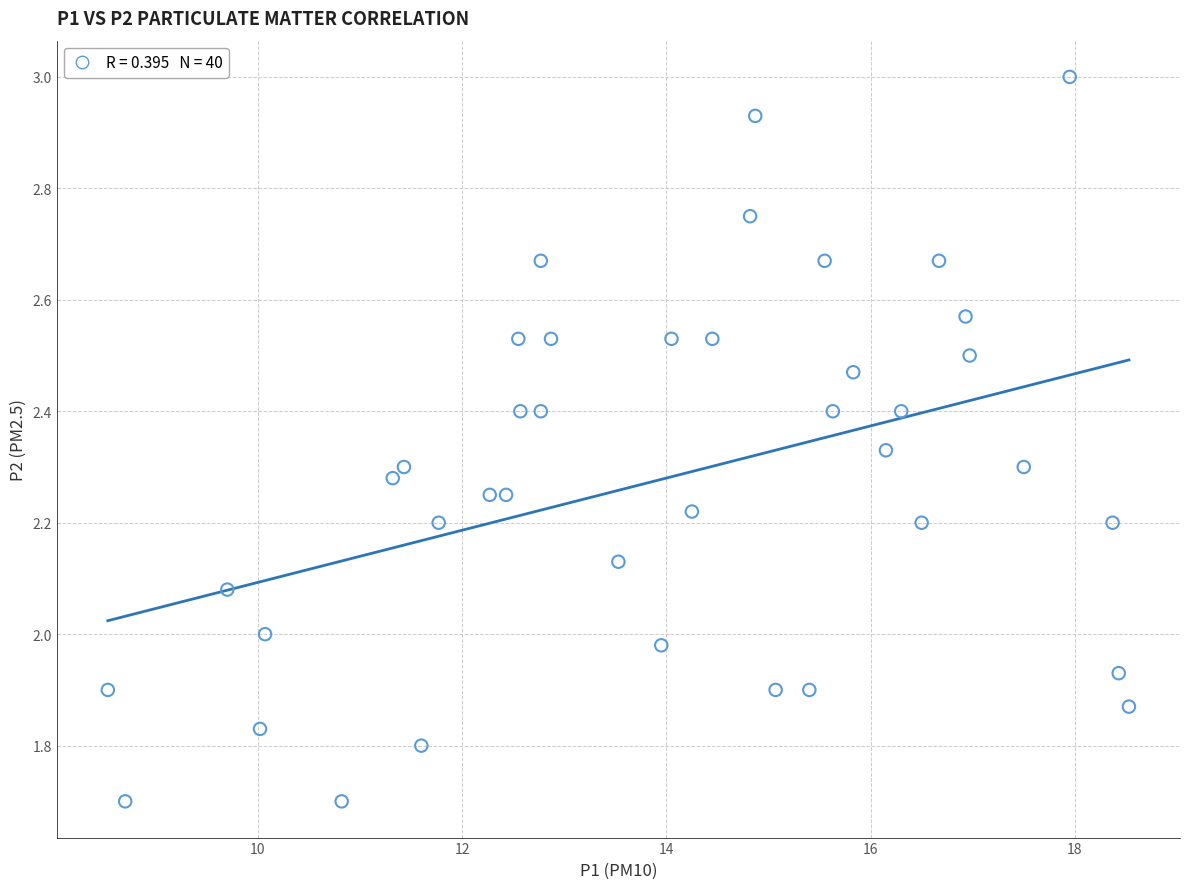

What is the range of Y values (max minus min)?

1.3